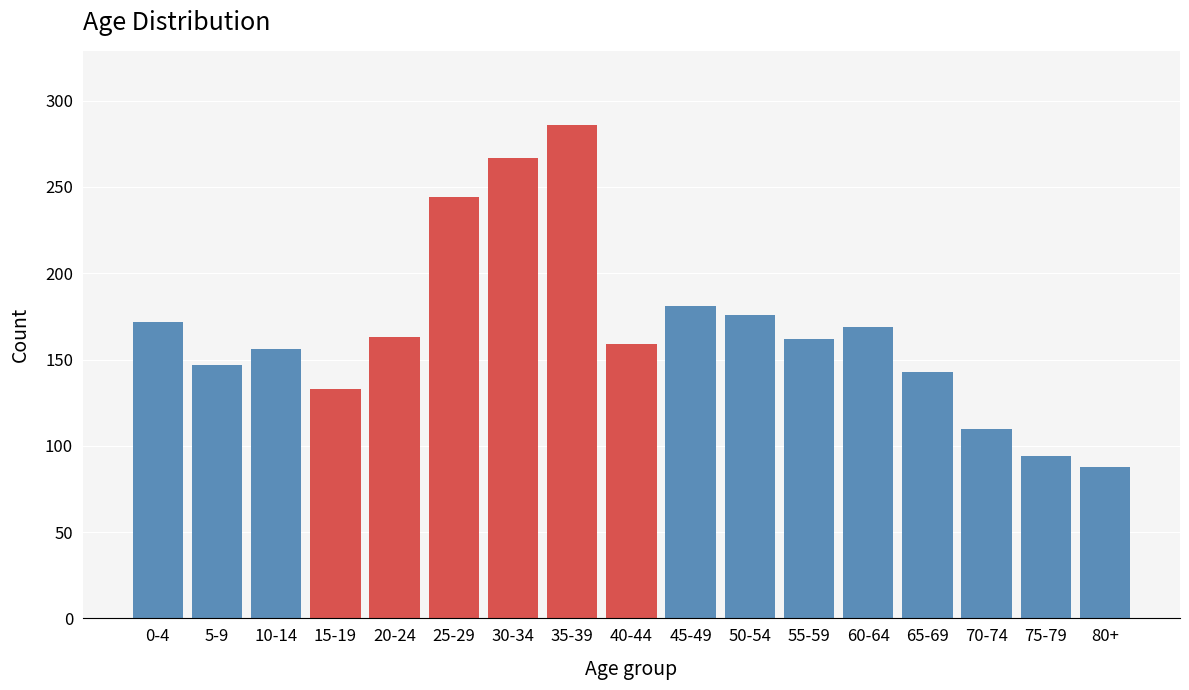

What is the ratio of the value at 5-9 to the value at 30-34?

0.6